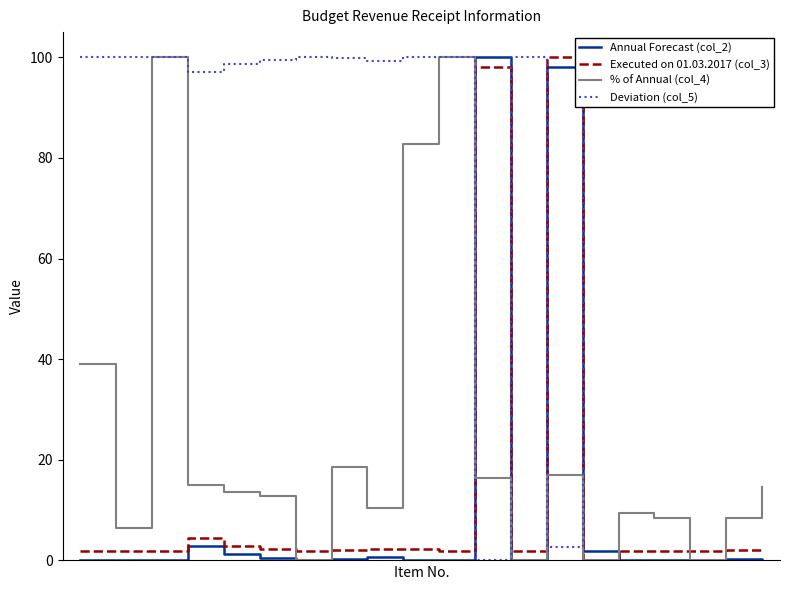

In Deviation (col_5), how many points are higher than both neighbors (excluding endpoints)?

6